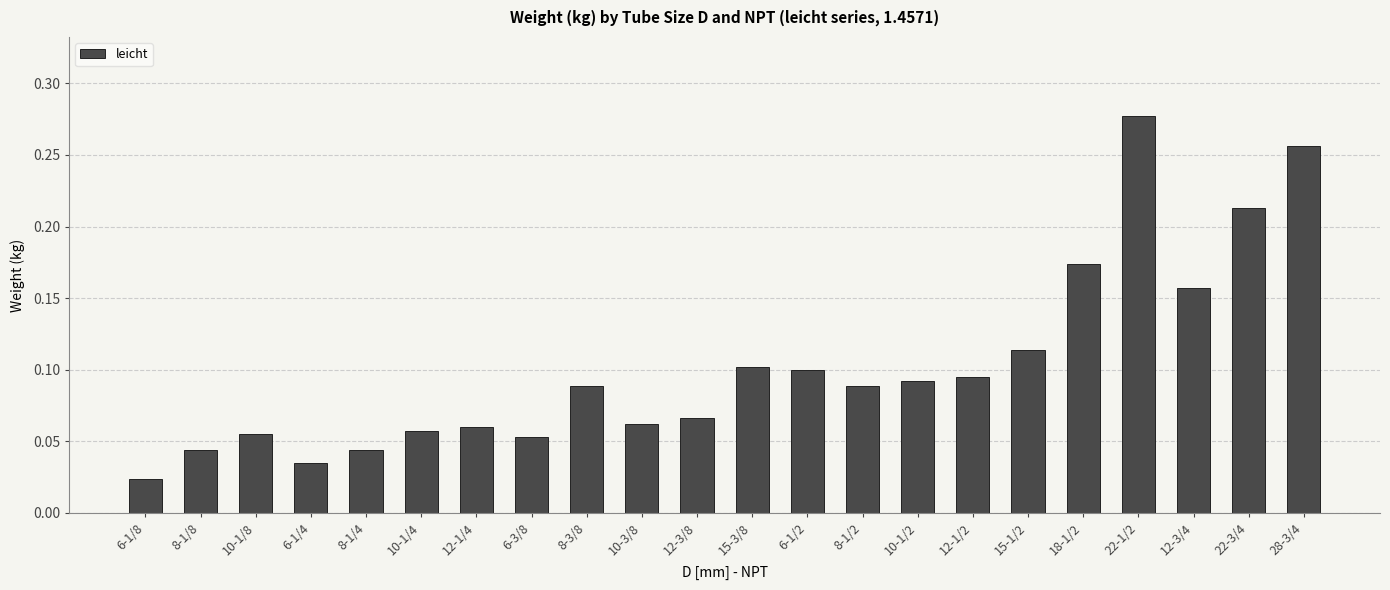

At which category does the chart reach its minimum across all series?

6-1/8